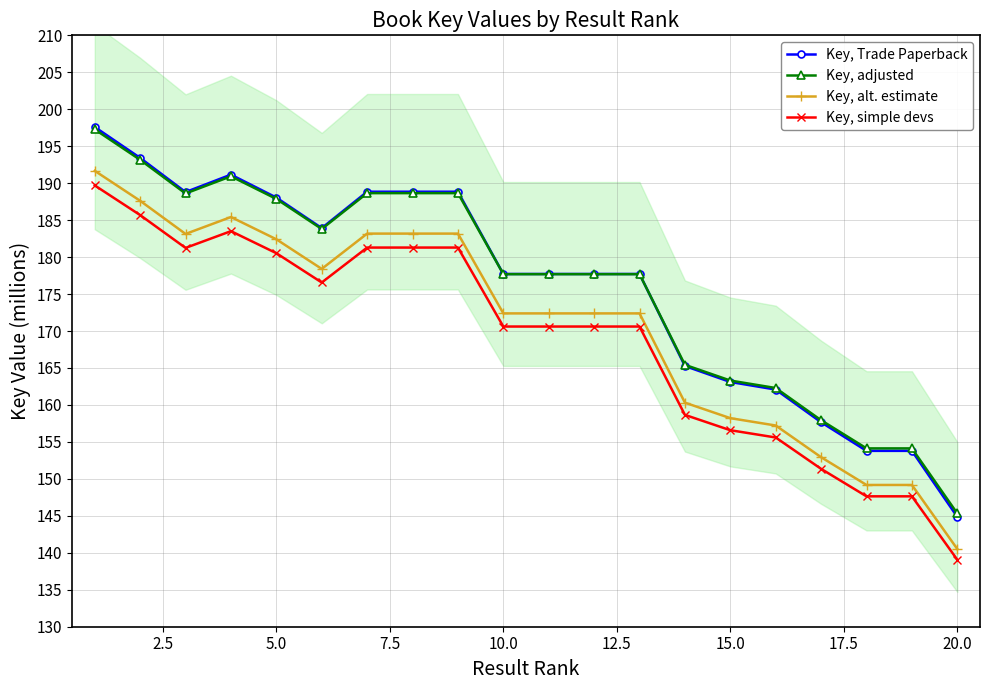

Reading left to right, what are all the values shown in this chart?

Key, Trade Paperback: 197.6	193.4	188.8	191.2	188.1	183.9	188.8	188.8	188.8	177.7	177.7	177.7	177.7	165.3	163.1	162.1	157.7	153.8	153.8	144.9
Key, adjusted: 197.3	193.2	188.6	190.9	187.9	183.8	188.7	188.7	188.7	177.7	177.7	177.7	177.7	165.4	163.3	162.3	157.9	154.1	154.1	145.3
Key, alt. estimate: 191.7	187.6	183.1	185.4	182.4	178.4	183.2	183.2	183.2	172.4	172.4	172.4	172.4	160.3	158.2	157.2	152.9	149.2	149.2	140.5
Key, simple devs: 189.7	185.7	181.2	183.5	180.5	176.6	181.3	181.3	181.3	170.6	170.6	170.6	170.6	158.7	156.6	155.6	151.4	147.6	147.6	139.1